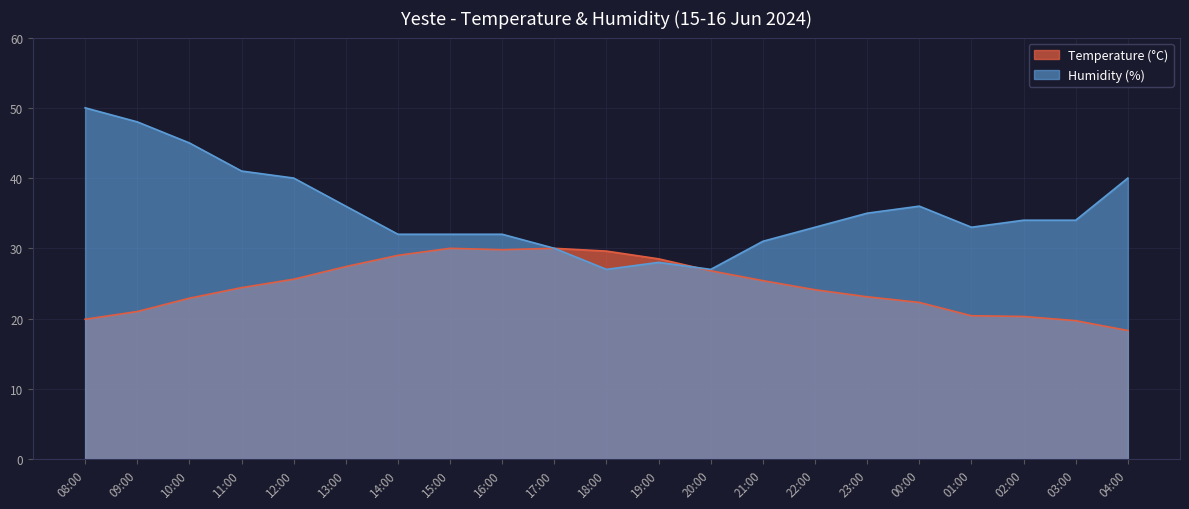

True or false: Temperature (°C) has a value of 25.6 at 12:00.

True